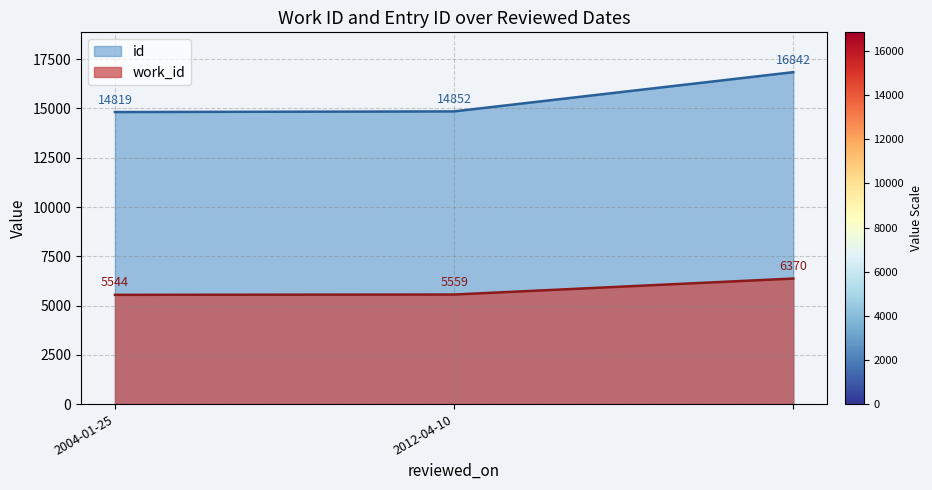

Read the work_id value at , to the nearest 10.

6370